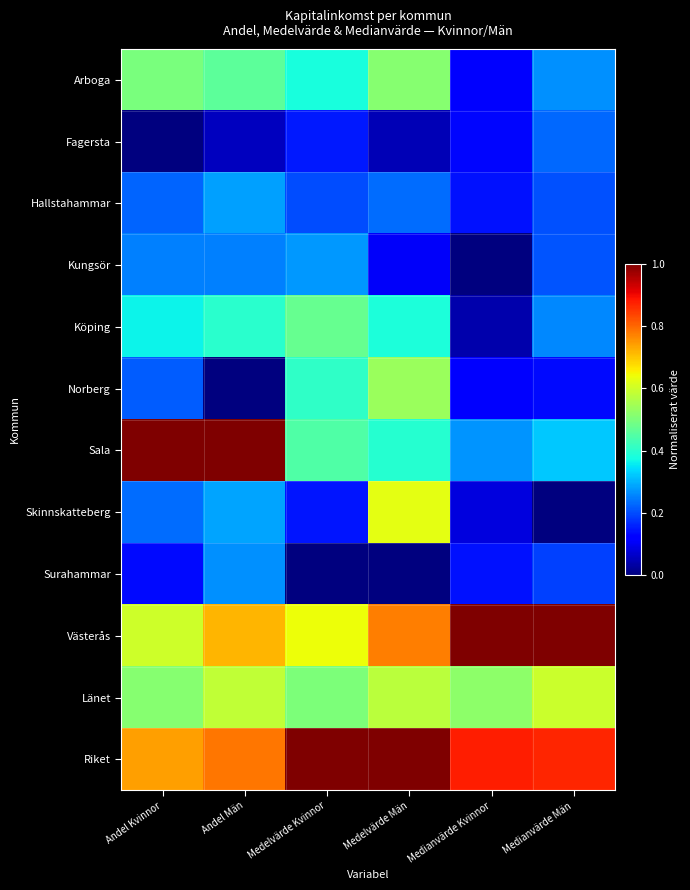

Reading left to right, transcribe all the data shown in this chart.

Arboga: Andel Kvinnor=0.5	Andel Män=0.5	Medelvärde Kvinnor=0.4	Medelvärde Män=0.5	Medianvärde Kvinnor=0.1	Medianvärde Män=0.3
Fagersta: Andel Kvinnor=0.0	Andel Män=0.1	Medelvärde Kvinnor=0.2	Medelvärde Män=0.0	Medianvärde Kvinnor=0.1	Medianvärde Män=0.2
Hallstahammar: Andel Kvinnor=0.2	Andel Män=0.3	Medelvärde Kvinnor=0.2	Medelvärde Män=0.2	Medianvärde Kvinnor=0.1	Medianvärde Män=0.2
Kungsör: Andel Kvinnor=0.3	Andel Män=0.3	Medelvärde Kvinnor=0.3	Medelvärde Män=0.1	Medianvärde Kvinnor=0.0	Medianvärde Män=0.2
Köping: Andel Kvinnor=0.4	Andel Män=0.4	Medelvärde Kvinnor=0.5	Medelvärde Män=0.4	Medianvärde Kvinnor=0.0	Medianvärde Män=0.3
Norberg: Andel Kvinnor=0.2	Andel Män=0.0	Medelvärde Kvinnor=0.4	Medelvärde Män=0.5	Medianvärde Kvinnor=0.1	Medianvärde Män=0.1
Sala: Andel Kvinnor=1.0	Andel Män=1.0	Medelvärde Kvinnor=0.4	Medelvärde Män=0.4	Medianvärde Kvinnor=0.3	Medianvärde Män=0.3
Skinnskatteberg: Andel Kvinnor=0.2	Andel Män=0.3	Medelvärde Kvinnor=0.1	Medelvärde Män=0.6	Medianvärde Kvinnor=0.1	Medianvärde Män=0.0
Surahammar: Andel Kvinnor=0.1	Andel Män=0.3	Medelvärde Kvinnor=0.0	Medelvärde Män=0.0	Medianvärde Kvinnor=0.1	Medianvärde Män=0.2
Västerås: Andel Kvinnor=0.6	Andel Män=0.7	Medelvärde Kvinnor=0.6	Medelvärde Män=0.8	Medianvärde Kvinnor=1.0	Medianvärde Män=1.0
Länet: Andel Kvinnor=0.5	Andel Män=0.6	Medelvärde Kvinnor=0.5	Medelvärde Män=0.6	Medianvärde Kvinnor=0.5	Medianvärde Män=0.6
Riket: Andel Kvinnor=0.7	Andel Män=0.8	Medelvärde Kvinnor=1.0	Medelvärde Män=1.0	Medianvärde Kvinnor=0.9	Medianvärde Män=0.9